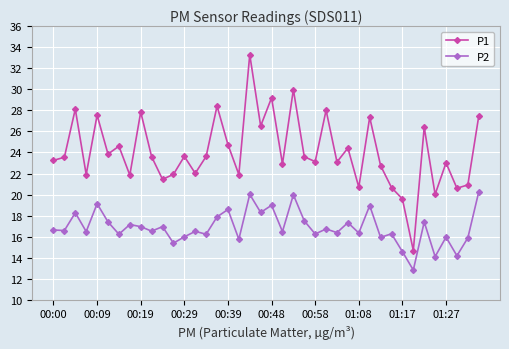

What is the average value of the P1 series?

24.1